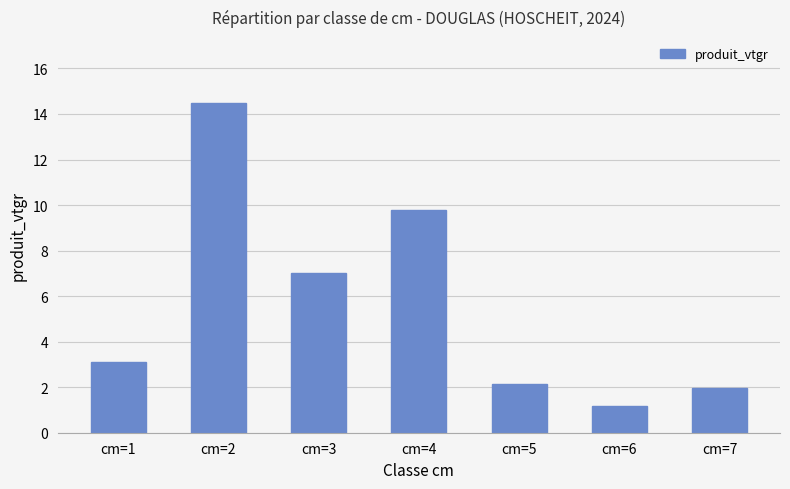

How many distinct data groups are displayed?

1